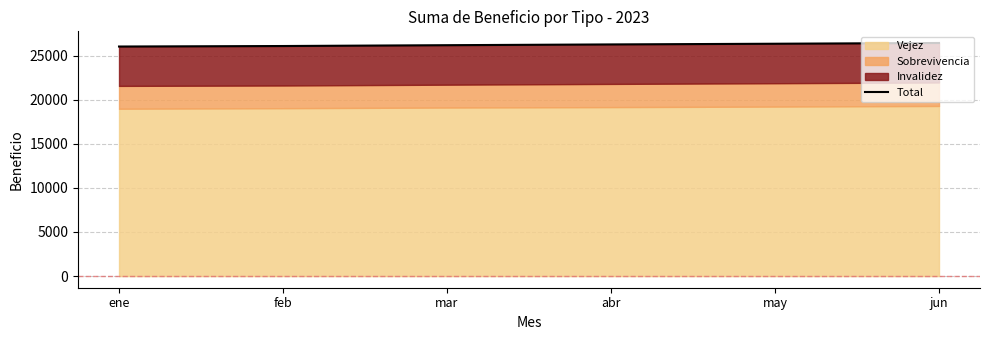

Reading left to right, extract all data points from this chart.

26042	26099	26193	26280	26358	26443